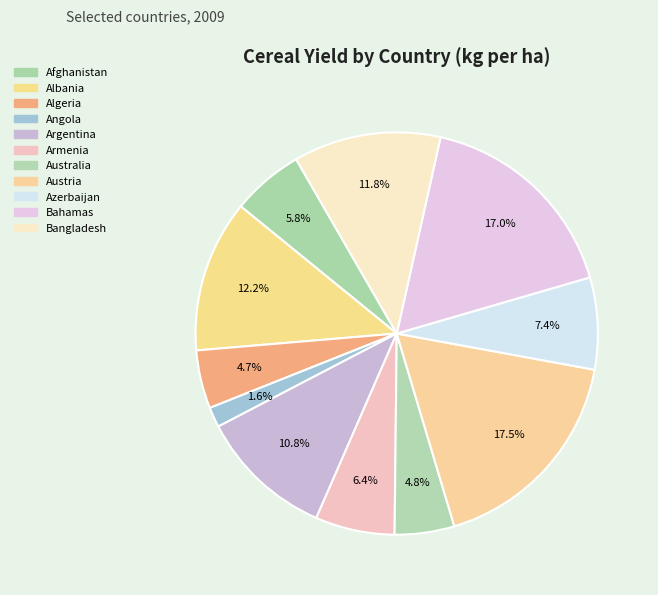

The Argentina slice represents 11% of the pie. True or false?

True